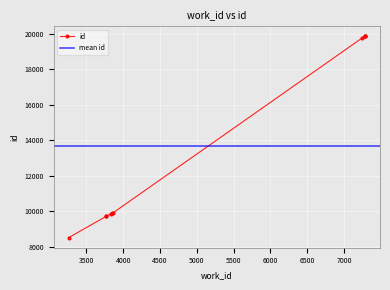

The value at 3768 is 2429. True or false?

False